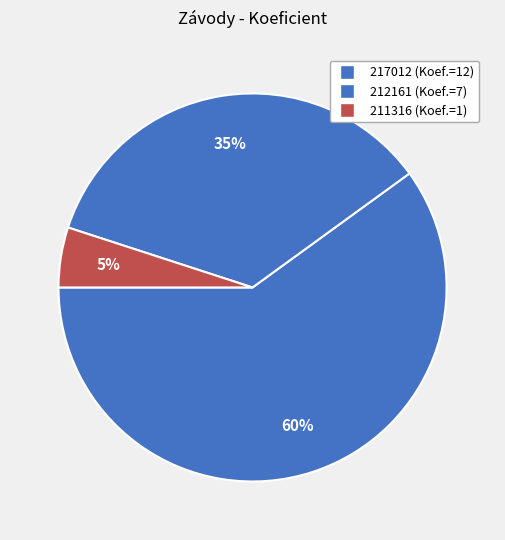

Which category has the smallest portion of the pie?

211316